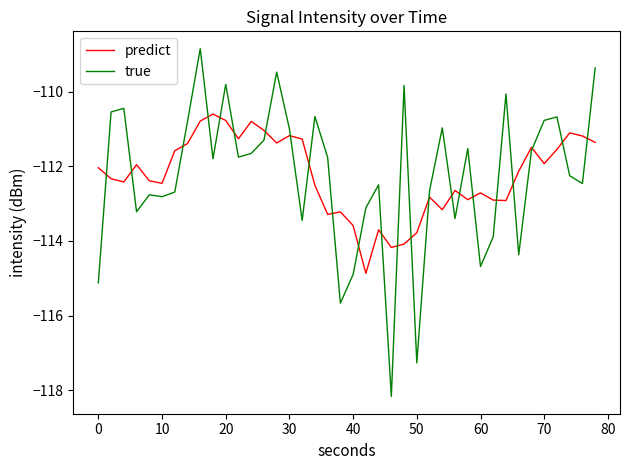

Which series has the widest spread of values?

true